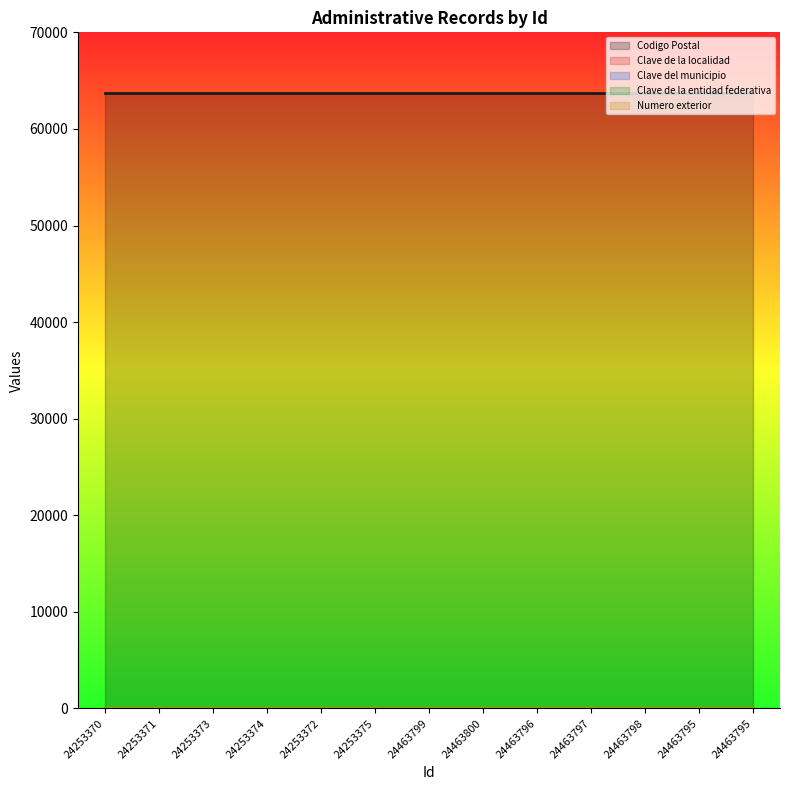

Is it true that Clave de la entidad federativa equals 31 at 24253375?

False